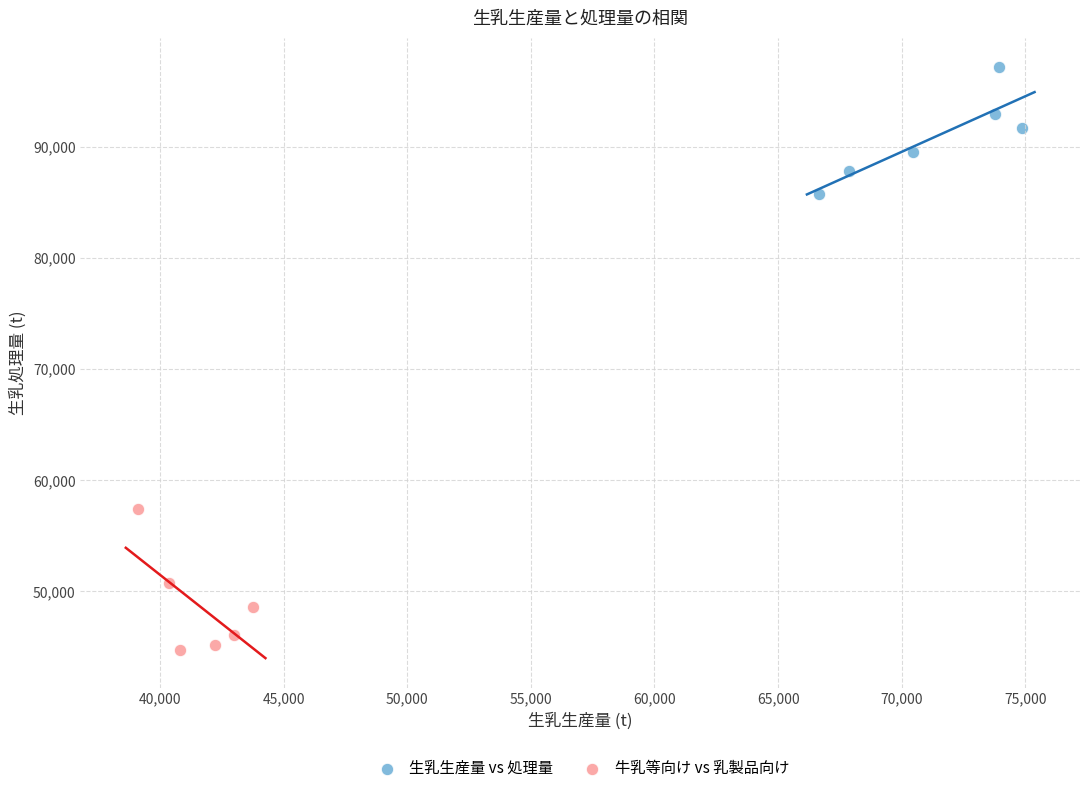

Which series reaches the minimum Y coordinate?

牛乳等向け vs 乳製品向け